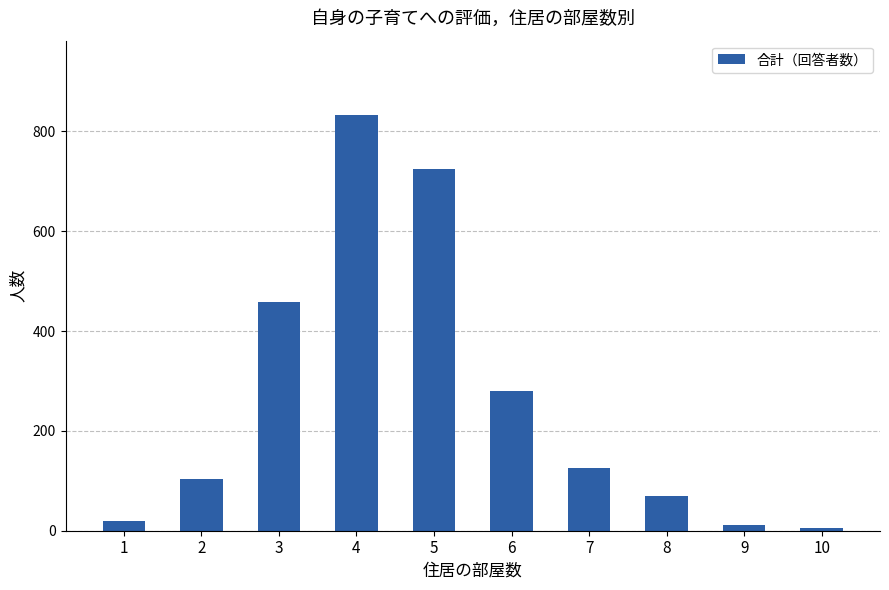

Where is the data nearest to the value 419?

3